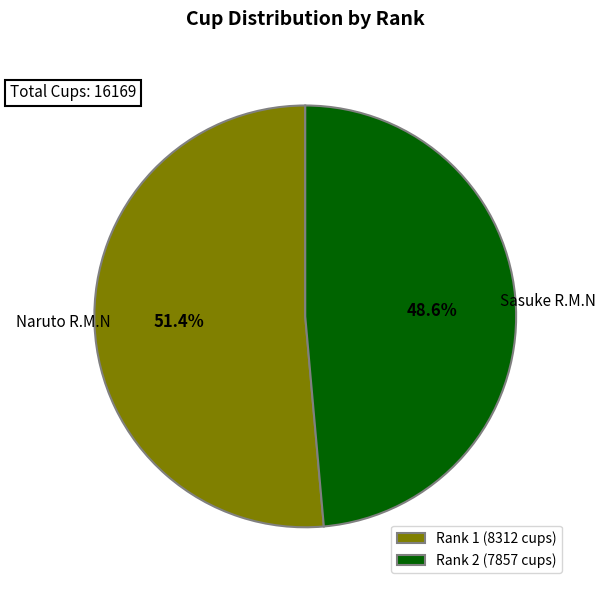

Is there any slice that represents more than half of the pie?

Yes